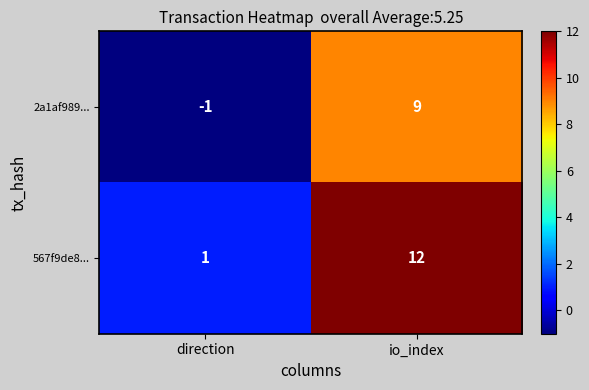

Reading left to right, what are all the values shown in this chart?

2a1af989...: direction=-1	io_index=9
567f9de8...: direction=1	io_index=12